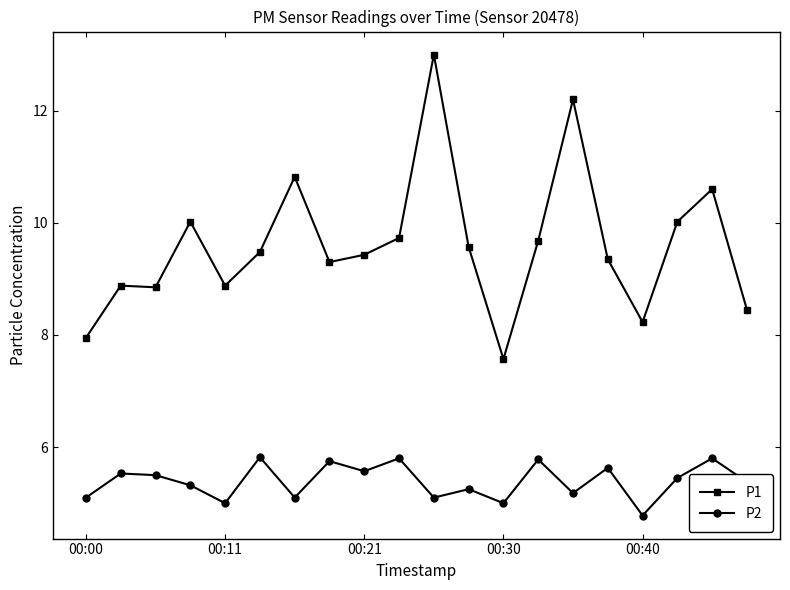

Which series has the largest total across all categories?

P1